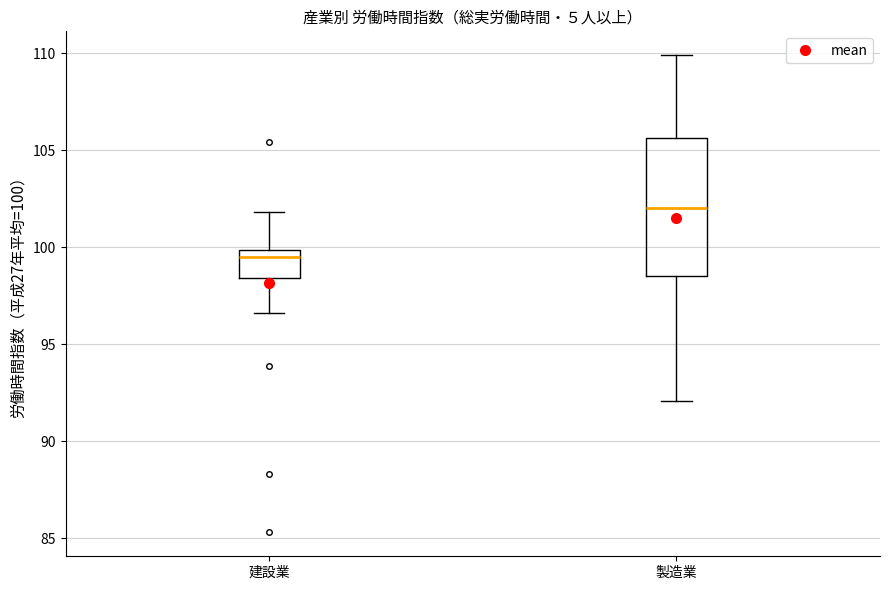

Where is the upper edge of the box for 製造業 on the y-axis? The values are not printed on the chart, so give them approximately, as read against the axis.

105.5